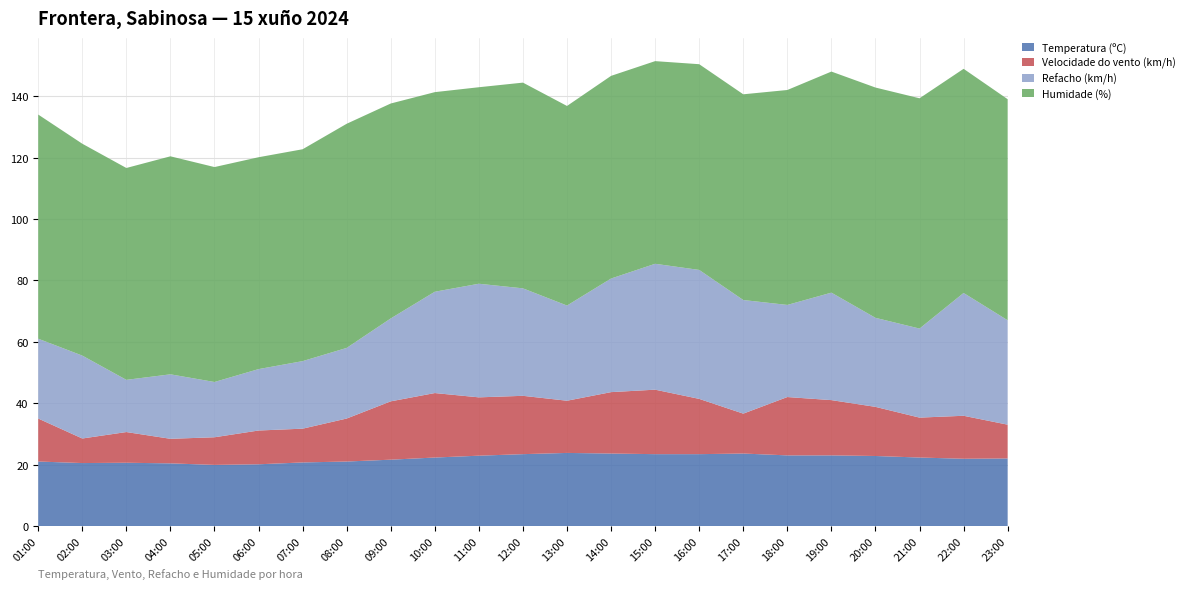

Reading left to right, list all the values displayed in this chart.

Temperatura (ºC): 21.0	20.5	20.6	20.4	19.9	20.1	20.7	21.0	21.6	22.3	22.9	23.4	23.8	23.6	23.4	23.4	23.6	23.0	23.0	22.8	22.3	21.9	22.0
Velocidade do vento (km/h): 14.0	8.0	10.0	8.0	9.0	11.0	11.0	14.0	19.0	21.0	19.0	19.0	17.0	20.0	21.0	18.0	13.0	19.0	18.0	16.0	13.0	14.0	11.0
Refacho (km/h): 26.0	27.0	17.0	21.0	18.0	20.0	22.0	23.0	27.0	33.0	37.0	35.0	31.0	37.0	41.0	42.0	37.0	30.0	35.0	29.0	29.0	40.0	34.0
Humidade (%): 73.0	69.0	69.0	71.0	70.0	69.0	69.0	73.0	70.0	65.0	64.0	67.0	65.0	66.0	66.0	67.0	67.0	70.0	72.0	75.0	75.0	73.0	72.0